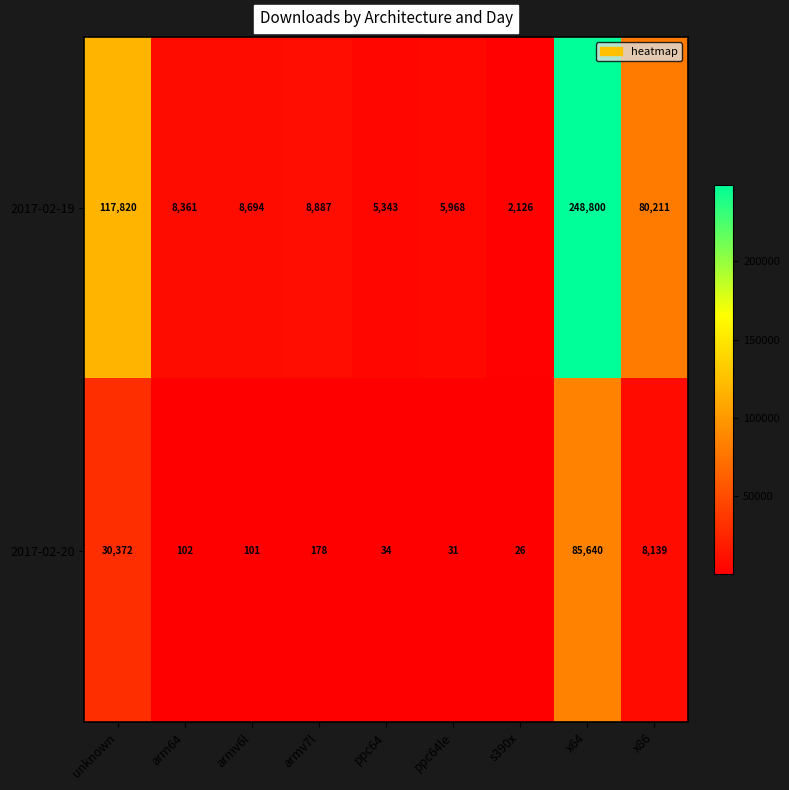

Between ppc64 and x86, which series saw the biggest shift?

2017-02-19